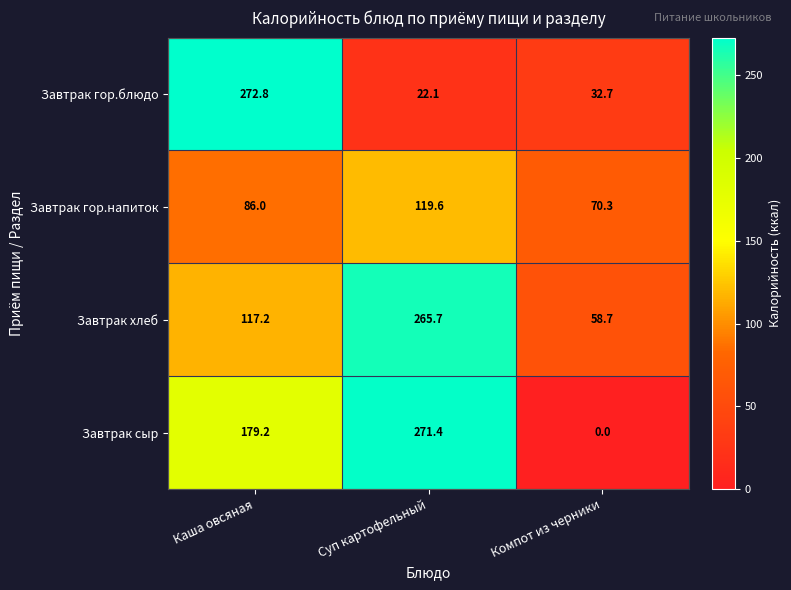

What is the difference between the maximum and minimum values in the Завтрак хлеб series?

207.0